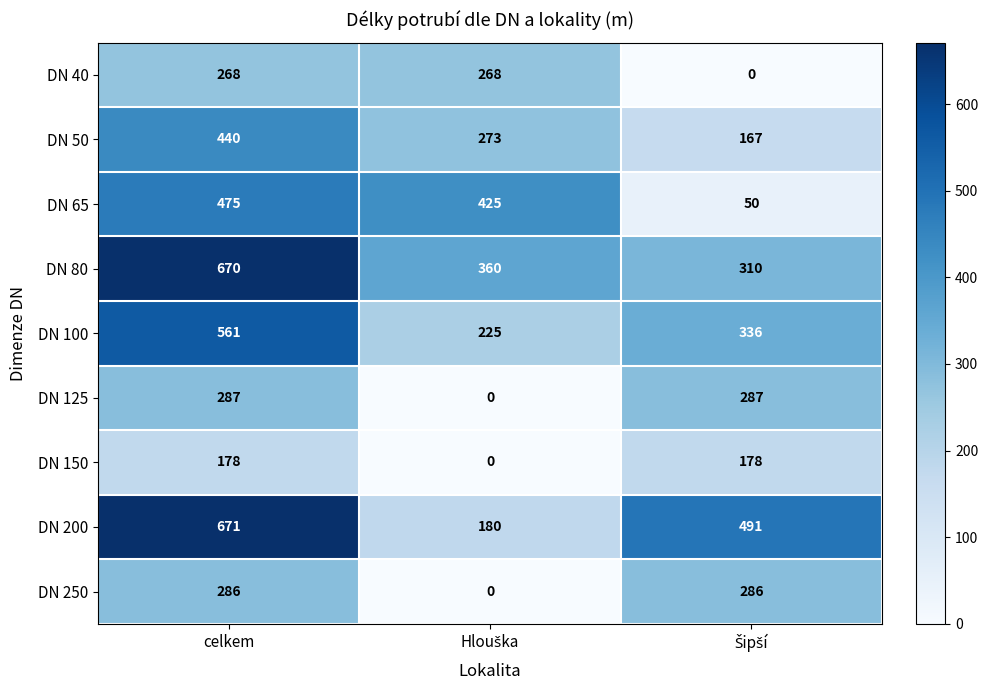

What is the average value of the DN 150 series?

119